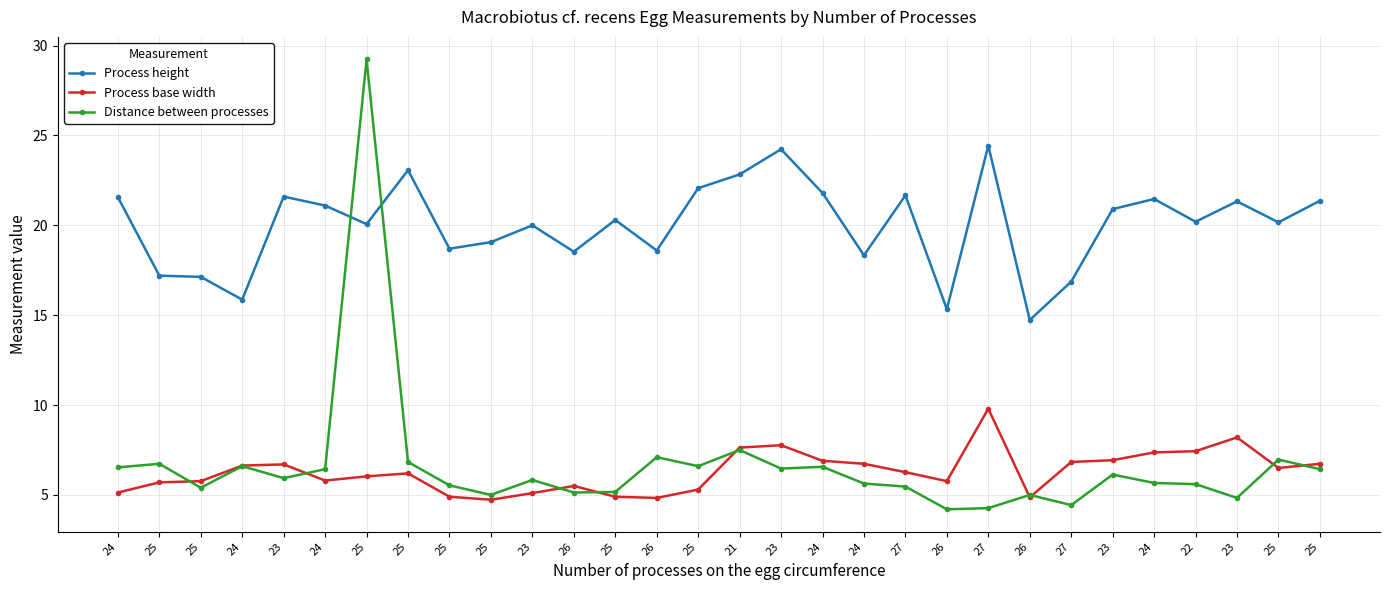

How many categories are shown in the chart?

30